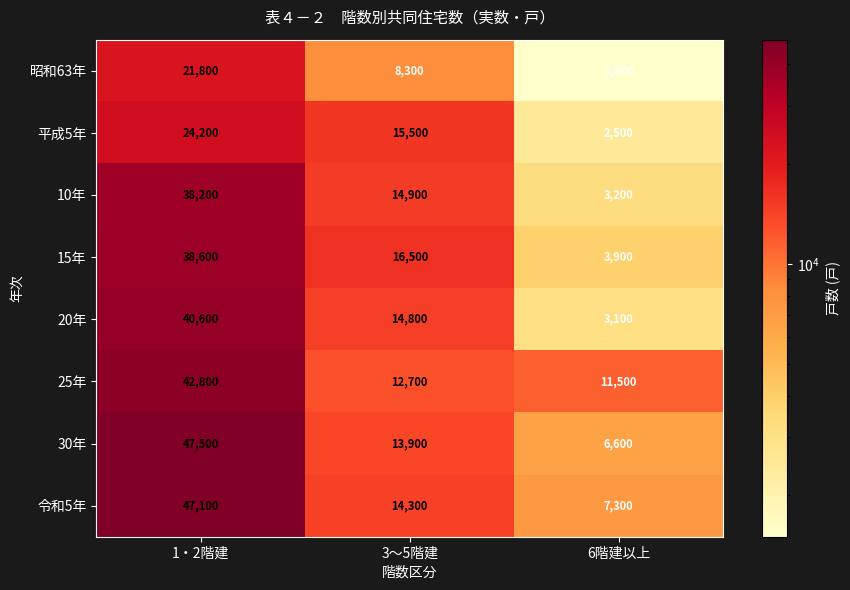

At which category is the sum across all series the highest?

1・2階建